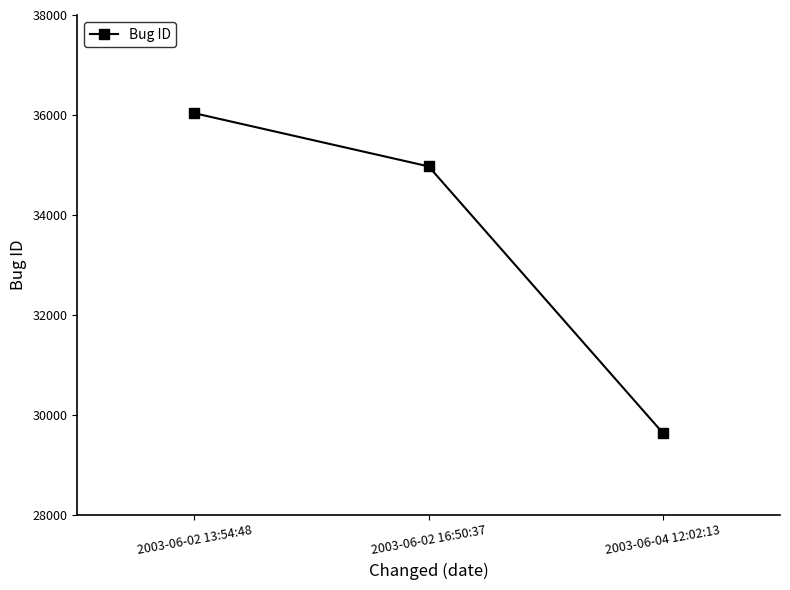

What is the label of the 2nd point from the right?

2003-06-02 16:50:37